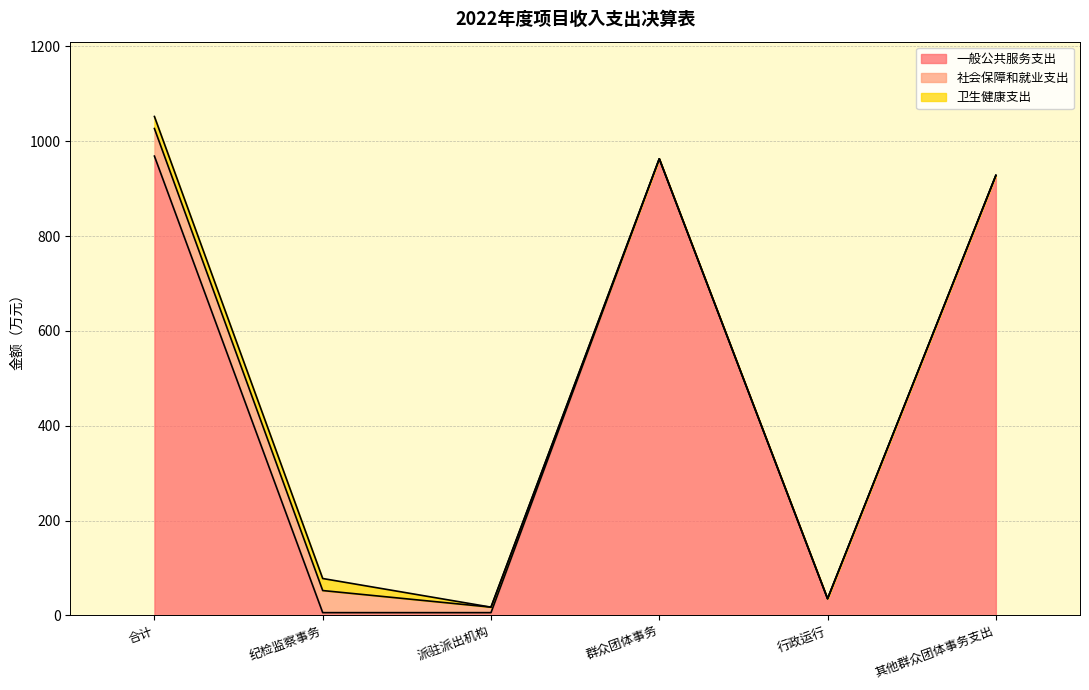

Is it true that 一般公共服务支出 equals 5.6 at 纪检监察事务?

True